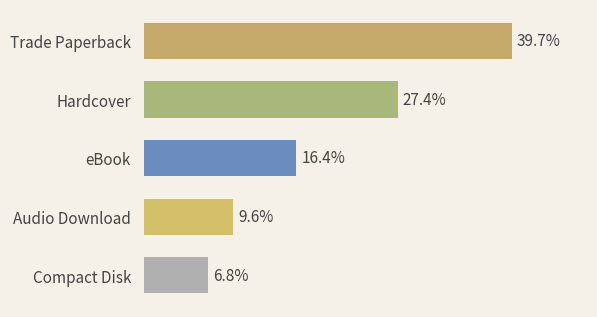

Are the bars horizontal?

Yes